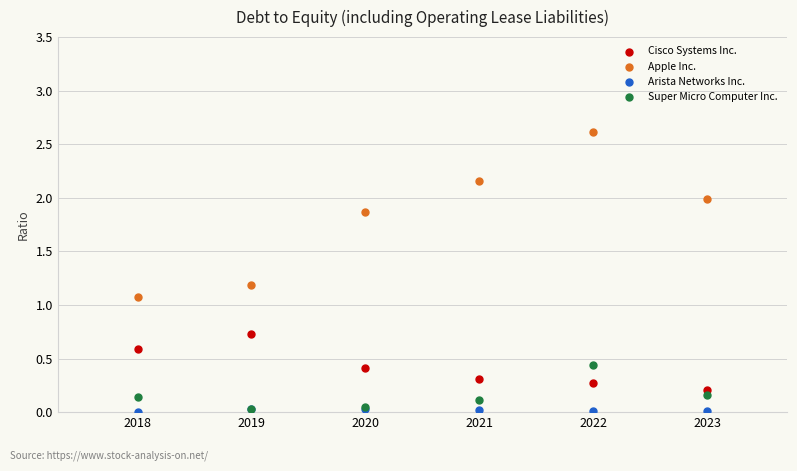

Which series reaches the minimum Y coordinate?

Arista Networks Inc.